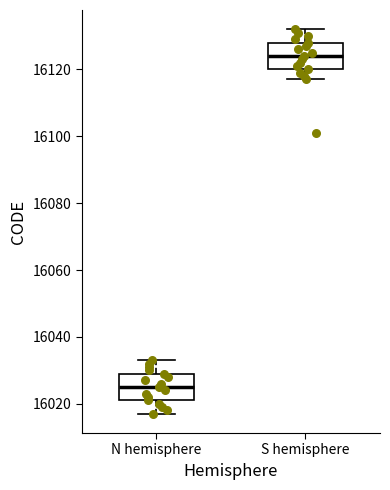

Which box has the lowest median line?

N hemisphere